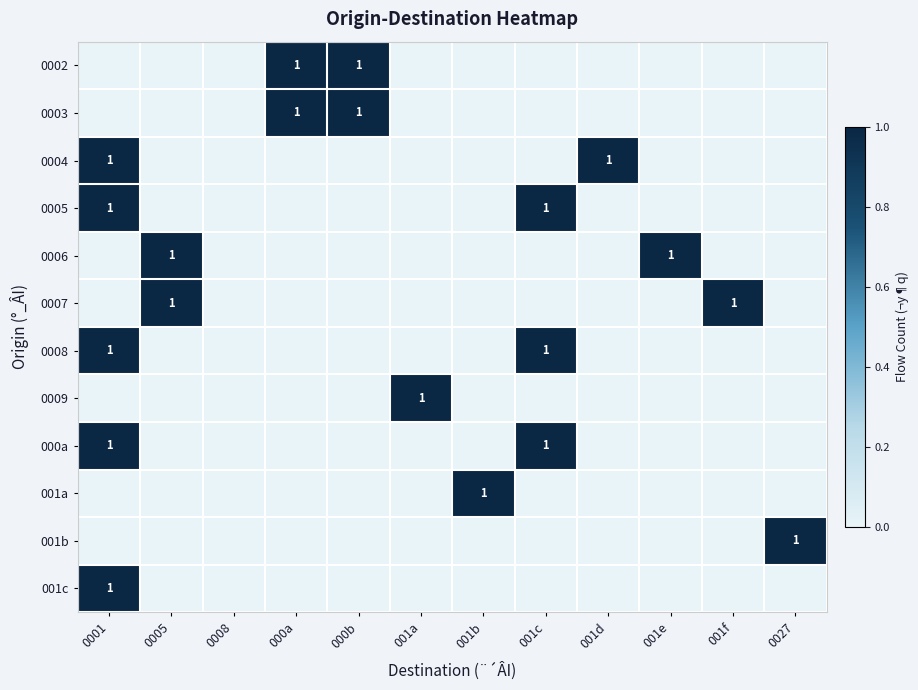

Is it true that 0007 equals 0 at 0005?

False